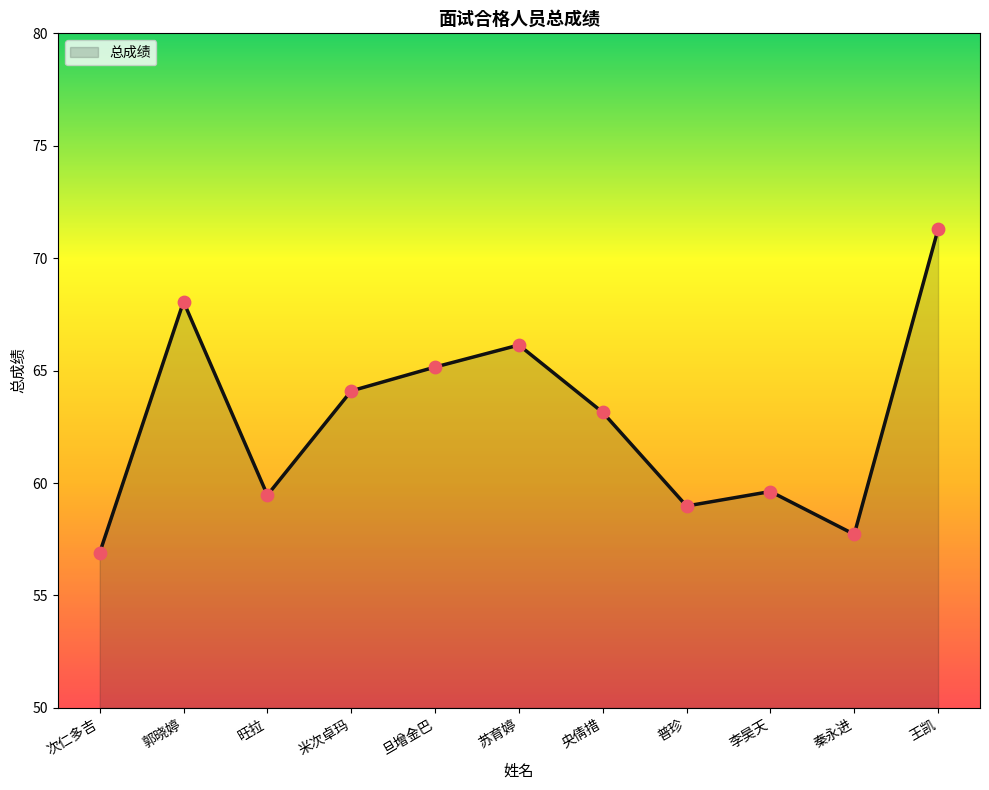

What is the change in value from 秦永进 to 王凯?

+13.6